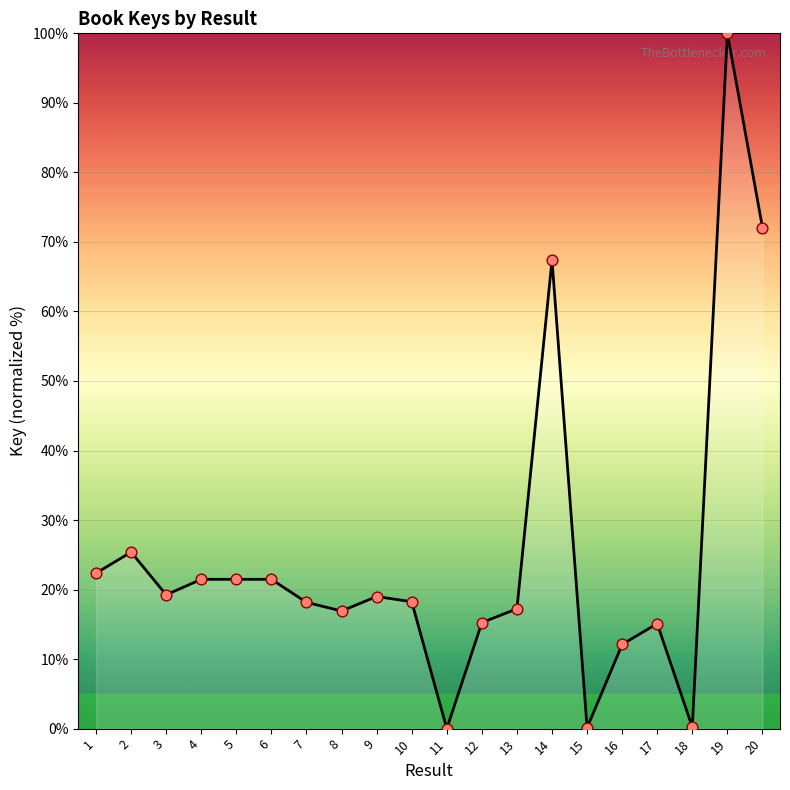

Approximately how many times larger is the value at 5 compared to 7?

1.2